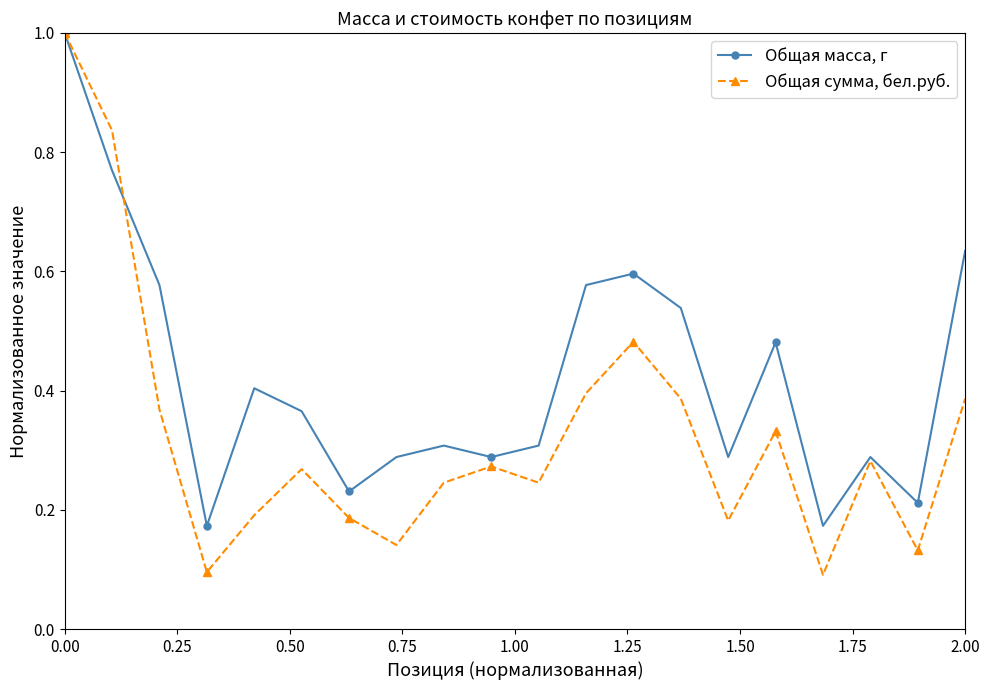

Does the chart have visible grid lines?

No